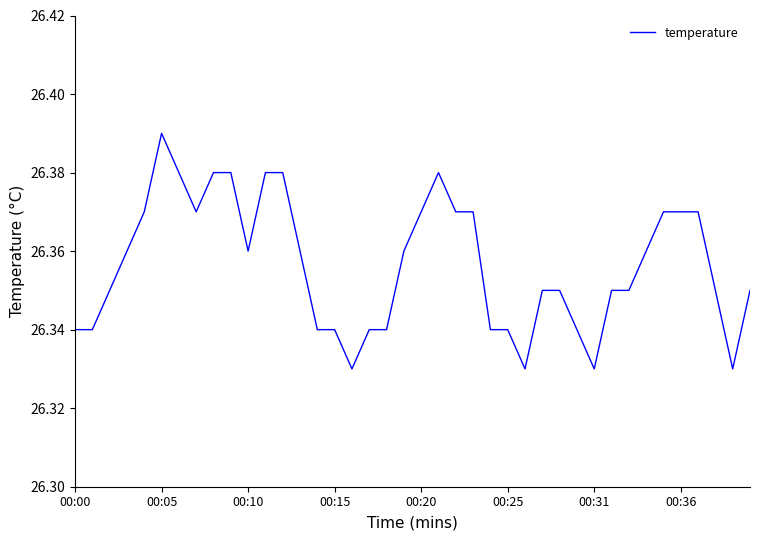

What is the sum of all values?

1054.3